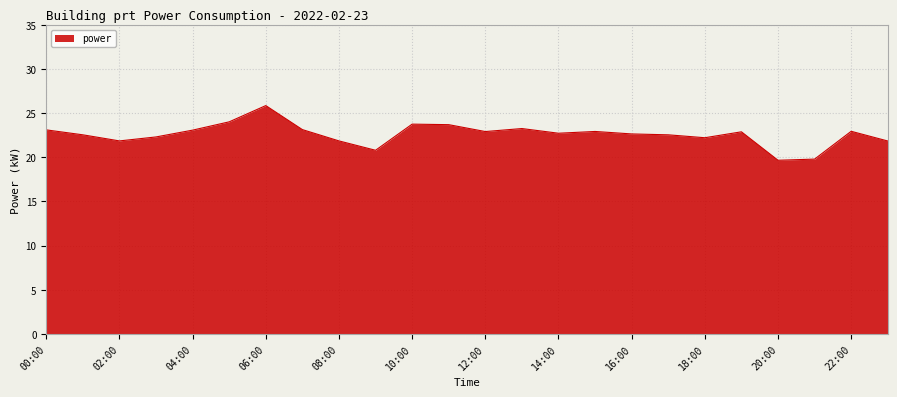

What is the smallest value displayed?

19.7